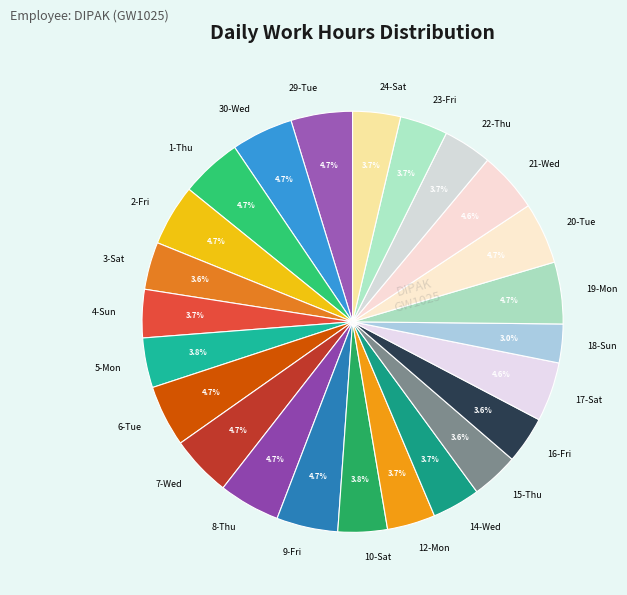

To the nearest percent, what is the difference between the largest and smallest slice percentages?

2%